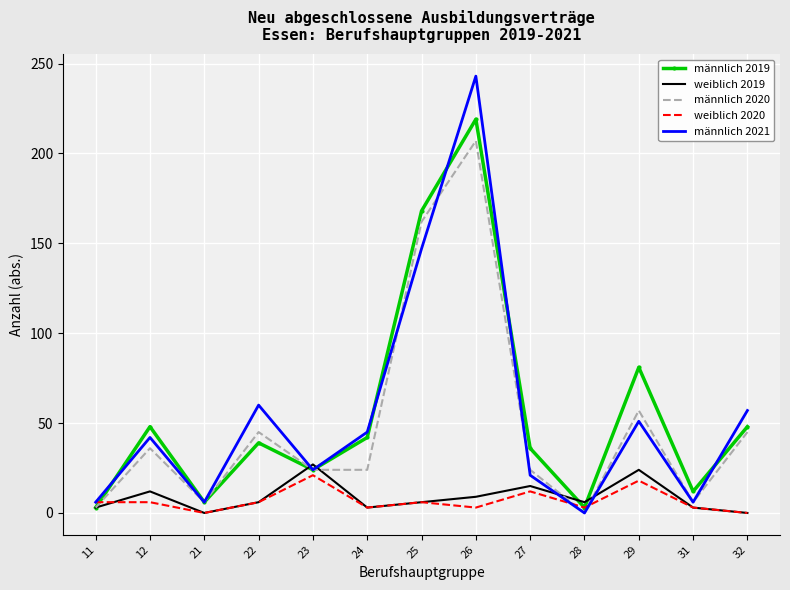

The value of weiblich 2019 at 22 is 6. True or false?

True